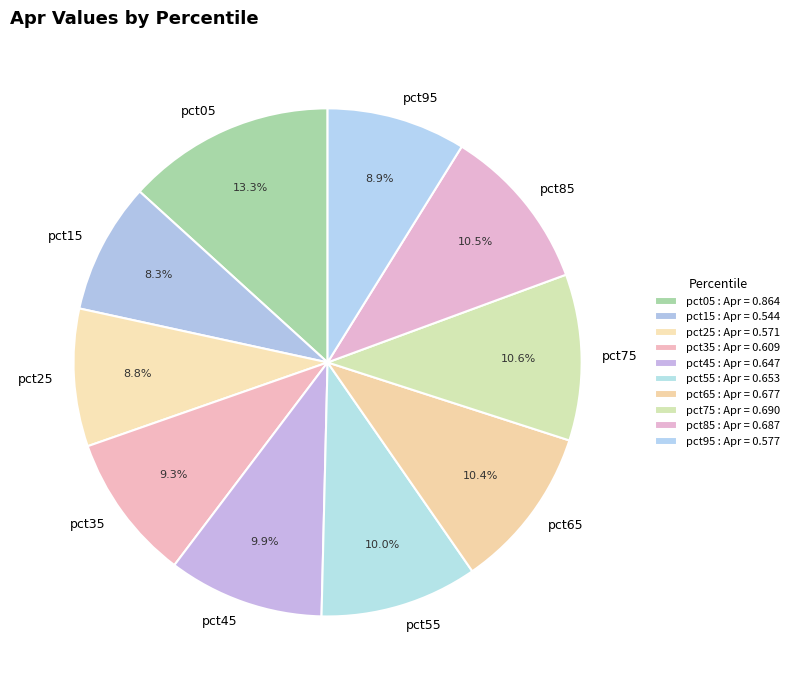

Is there any slice that represents more than half of the pie?

No